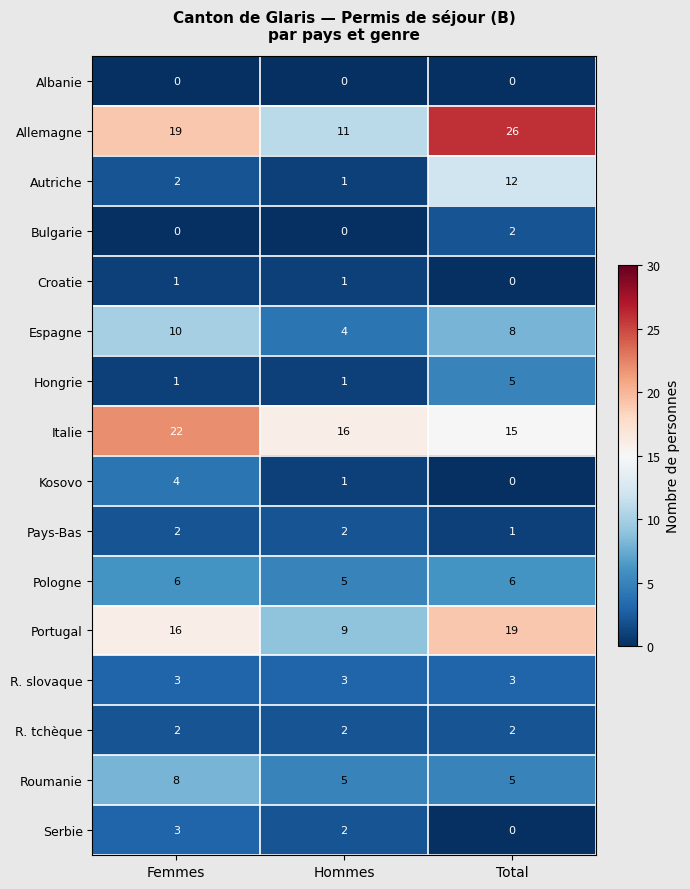

How many distinct data groups are displayed?

16